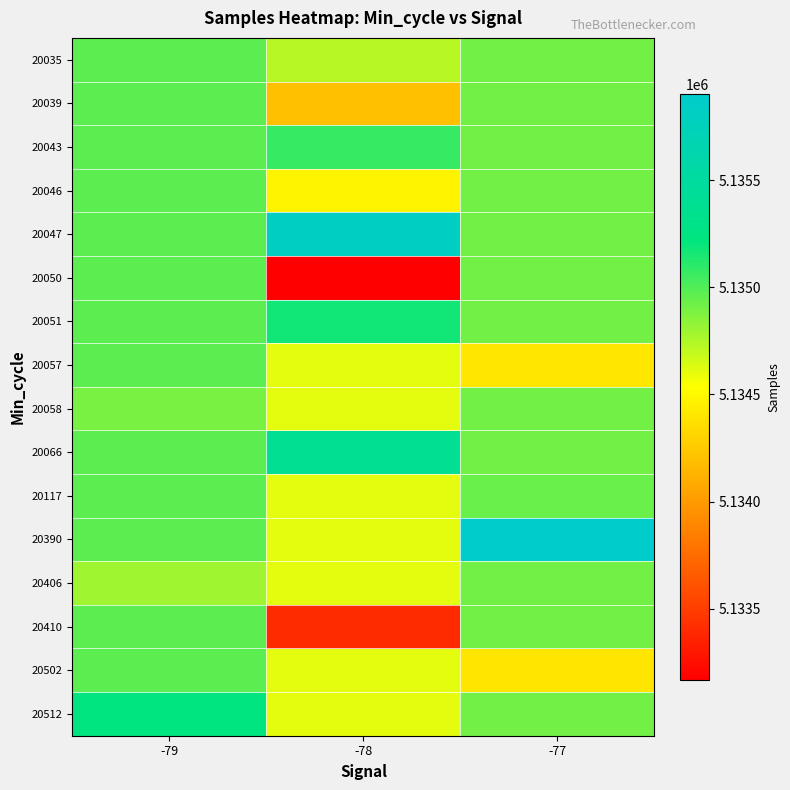

Which category has the lowest value across all series?

-78